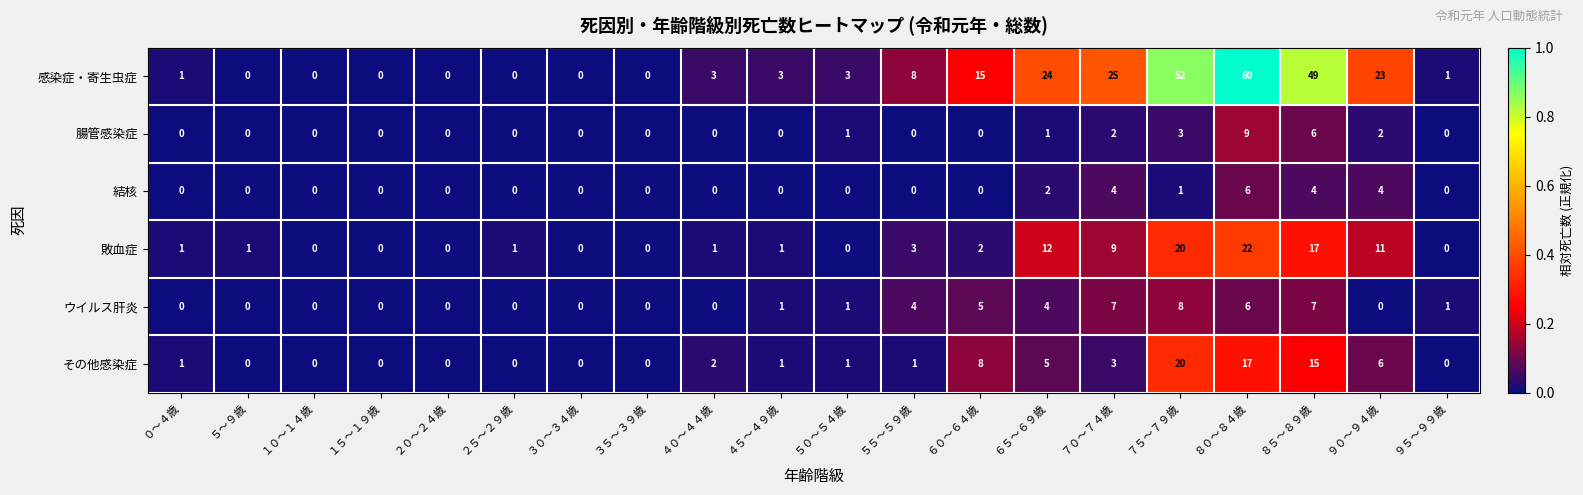

At which category is the sum across all series the highest?

８０～８４歳